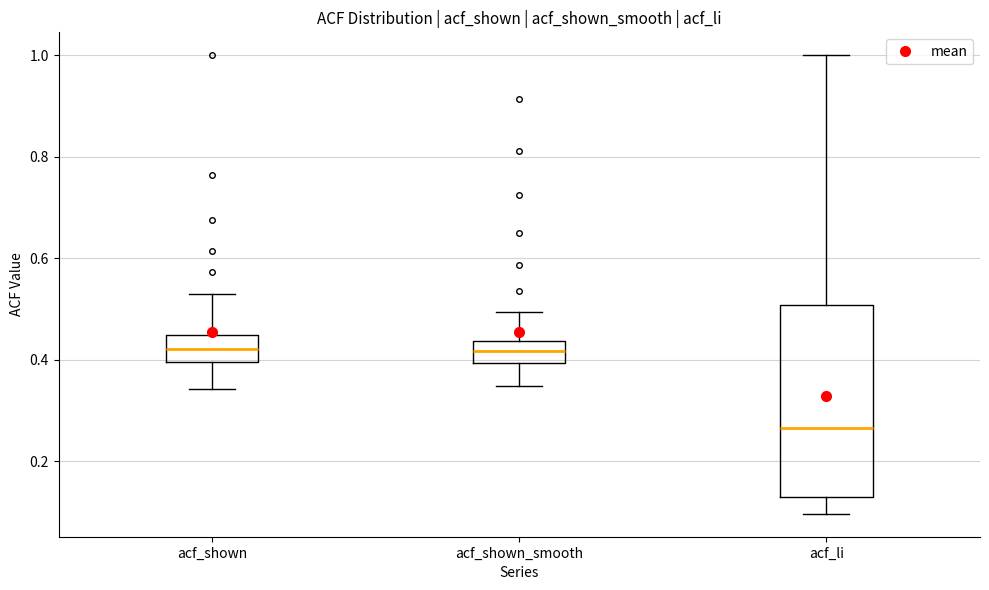

Where does the upper whisker of the box for acf_shown end on the y-axis? The values are not printed on the chart, so give them approximately, as read against the axis.

0.54